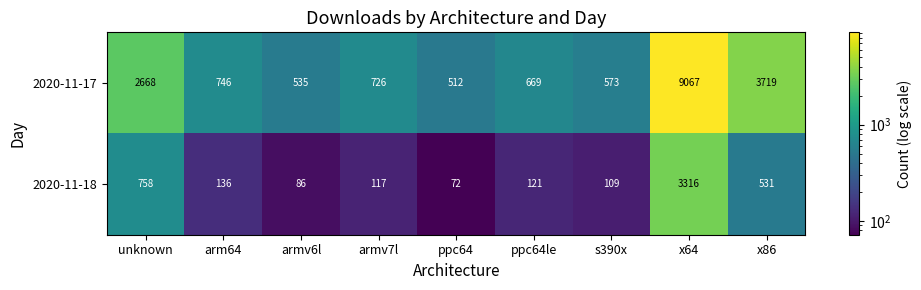

Reading right to left, list all the values displayed in this chart.

2020-11-17: x86=3719	x64=9067	s390x=573	ppc64le=669	ppc64=512	armv7l=726	armv6l=535	arm64=746	unknown=2668
2020-11-18: x86=531	x64=3316	s390x=109	ppc64le=121	ppc64=72	armv7l=117	armv6l=86	arm64=136	unknown=758